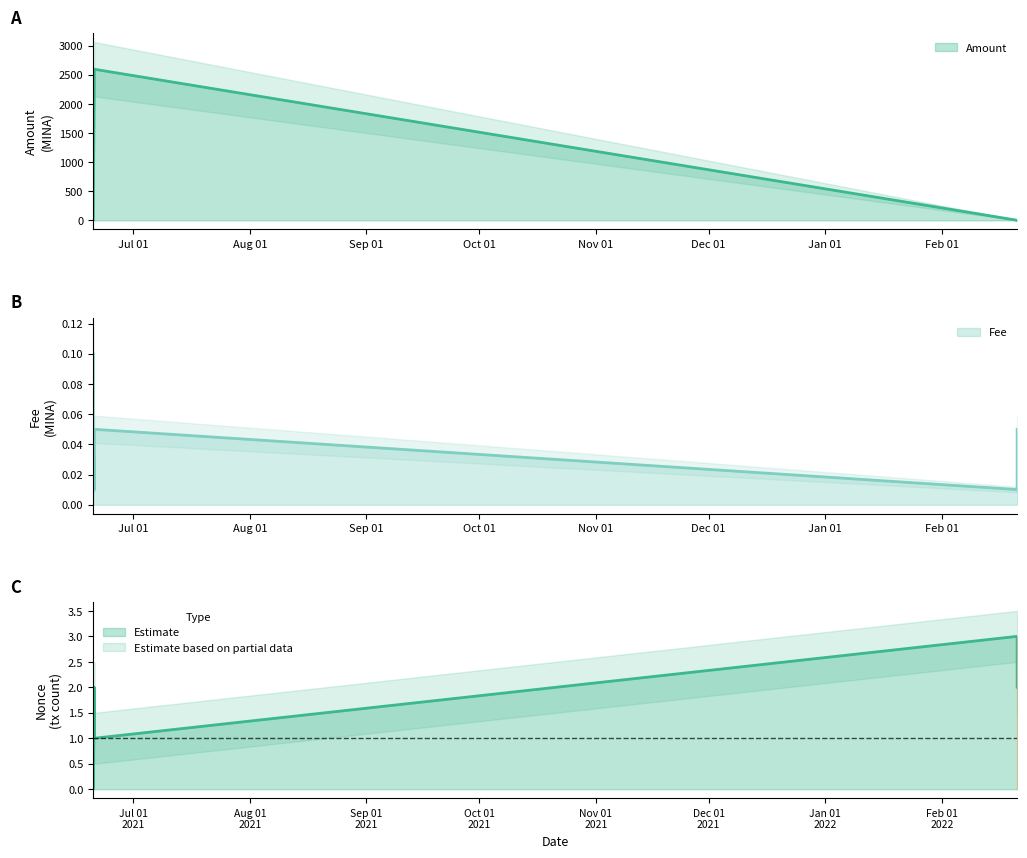

What is the label of the 5th point from the right?

2021-06-20 08:42:00